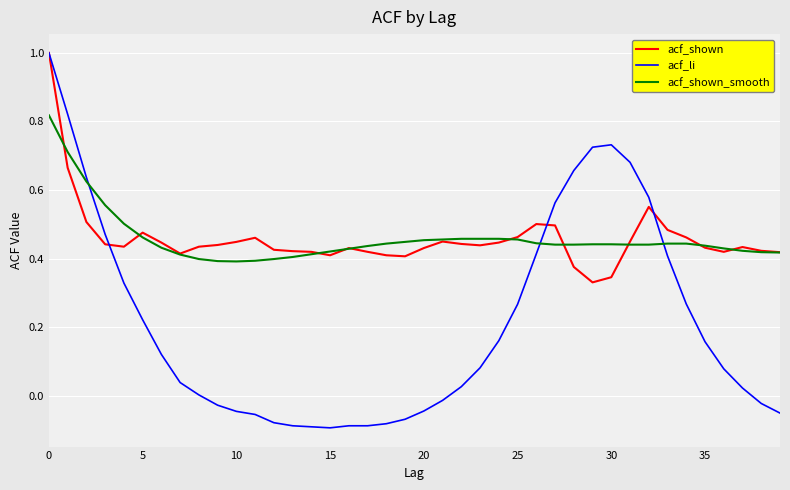

What is the maximum value shown in the chart?

1.0